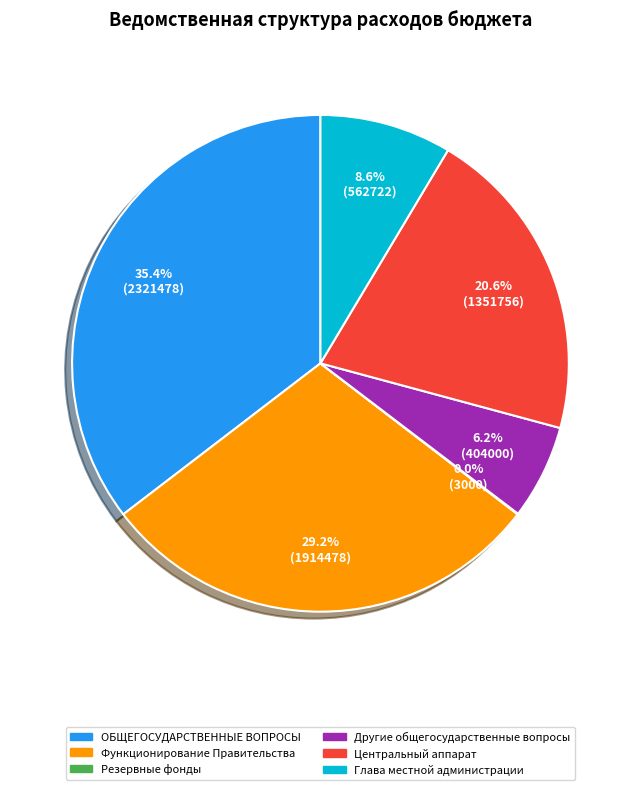

Do Глава местной администрации and ОБЩЕГОСУДАРСТВЕННЫЕ ВОПРОСЫ together represent more than half of the pie?

No